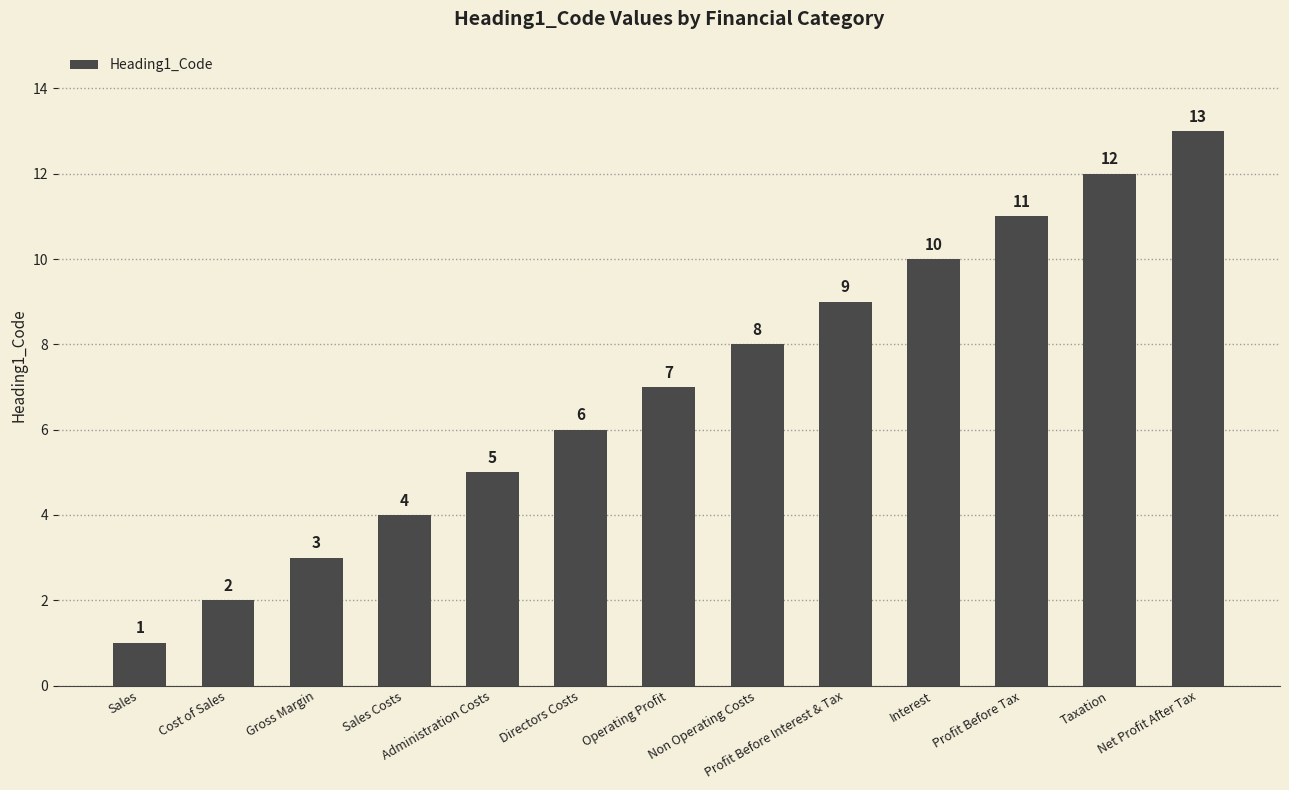

How many data points are less than 7?

6